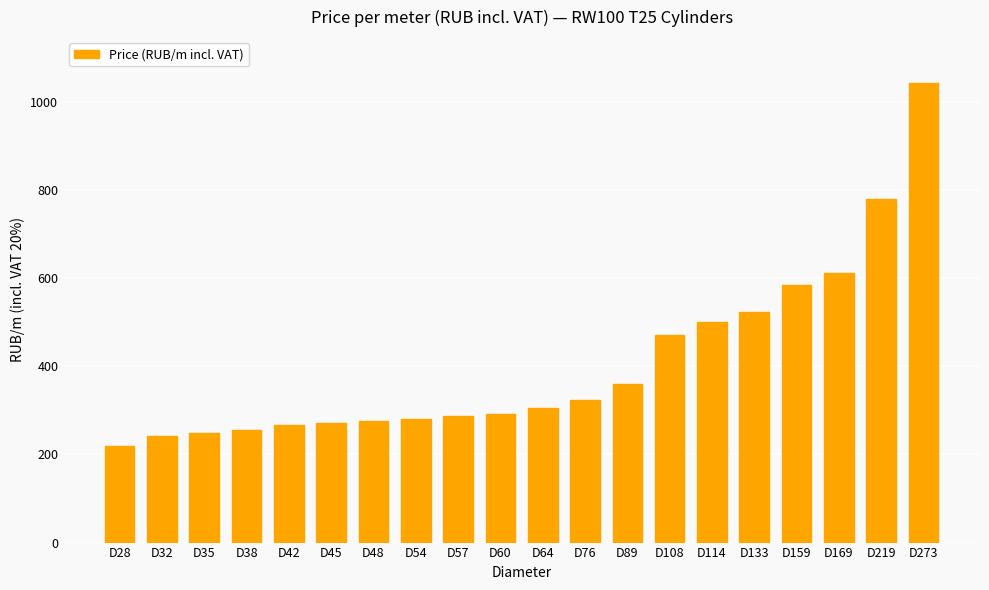

What is the difference between the maximum and second lowest values?

800.4